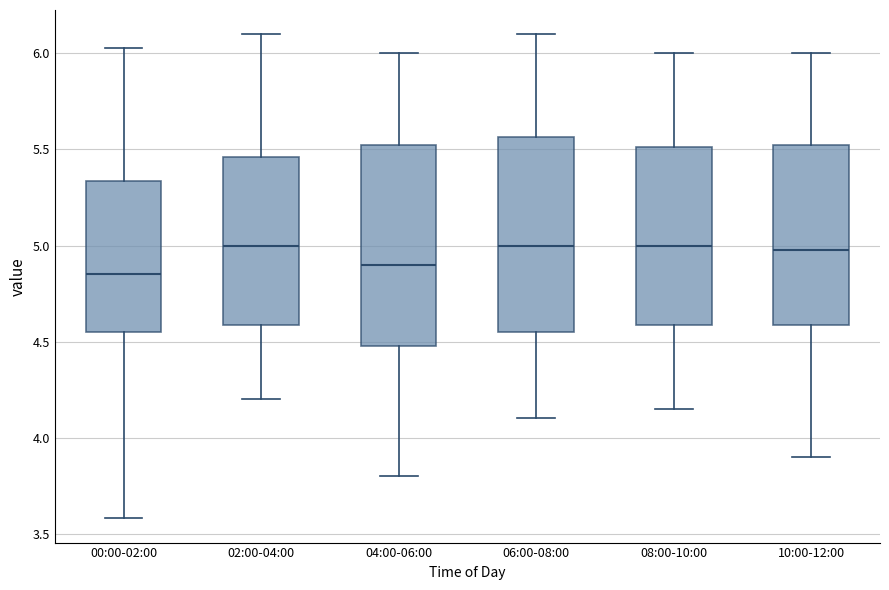

Reading left to right, read every box against the y-axis: the position of its median line, the range the box covers, and the ends of its whiskers. The values are not printed on the chart, so give them approximately, as read against the axis.

00:00-02:00: median 4.85, box 4.55 to 5.35, whiskers 3.60 to 6.05
02:00-04:00: median 5.00, box 4.60 to 5.45, whiskers 4.20 to 6.10
04:00-06:00: median 4.90, box 4.50 to 5.55, whiskers 3.80 to 6.00
06:00-08:00: median 5.00, box 4.55 to 5.55, whiskers 4.10 to 6.10
08:00-10:00: median 5.00, box 4.60 to 5.50, whiskers 4.15 to 6.00
10:00-12:00: median 5.00, box 4.60 to 5.55, whiskers 3.90 to 6.00